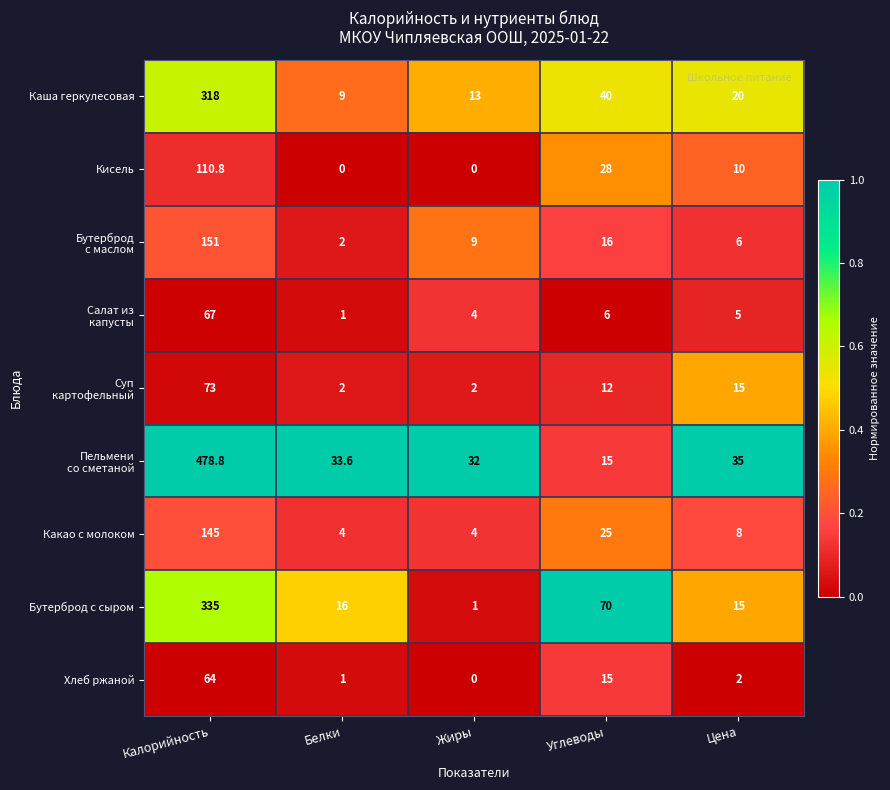

The value of Бутерброд с сыром at Жиры is 1.0. True or false?

True